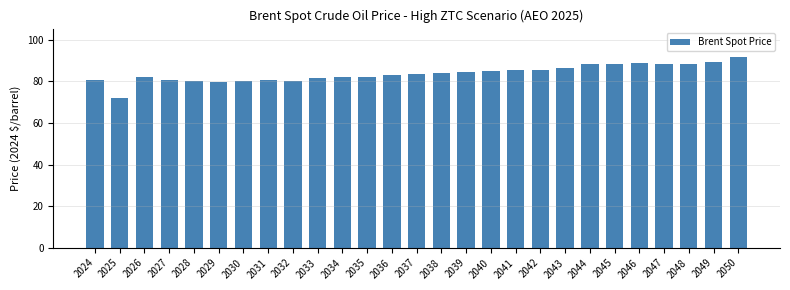

Is it true that the value at 2042 is 85.6?

True